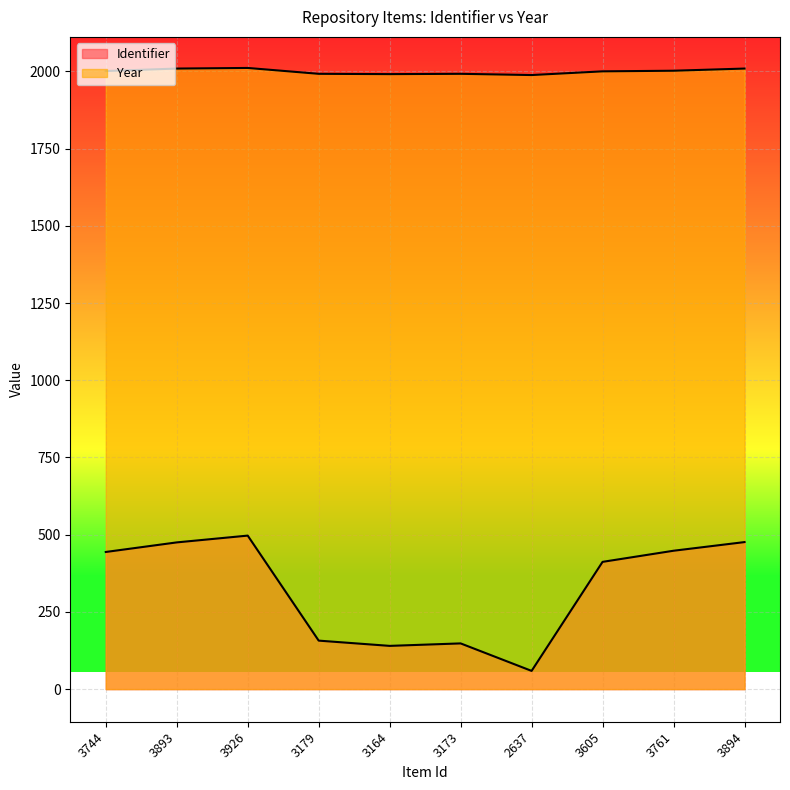

What is the label of the 4th point from the right?

2637